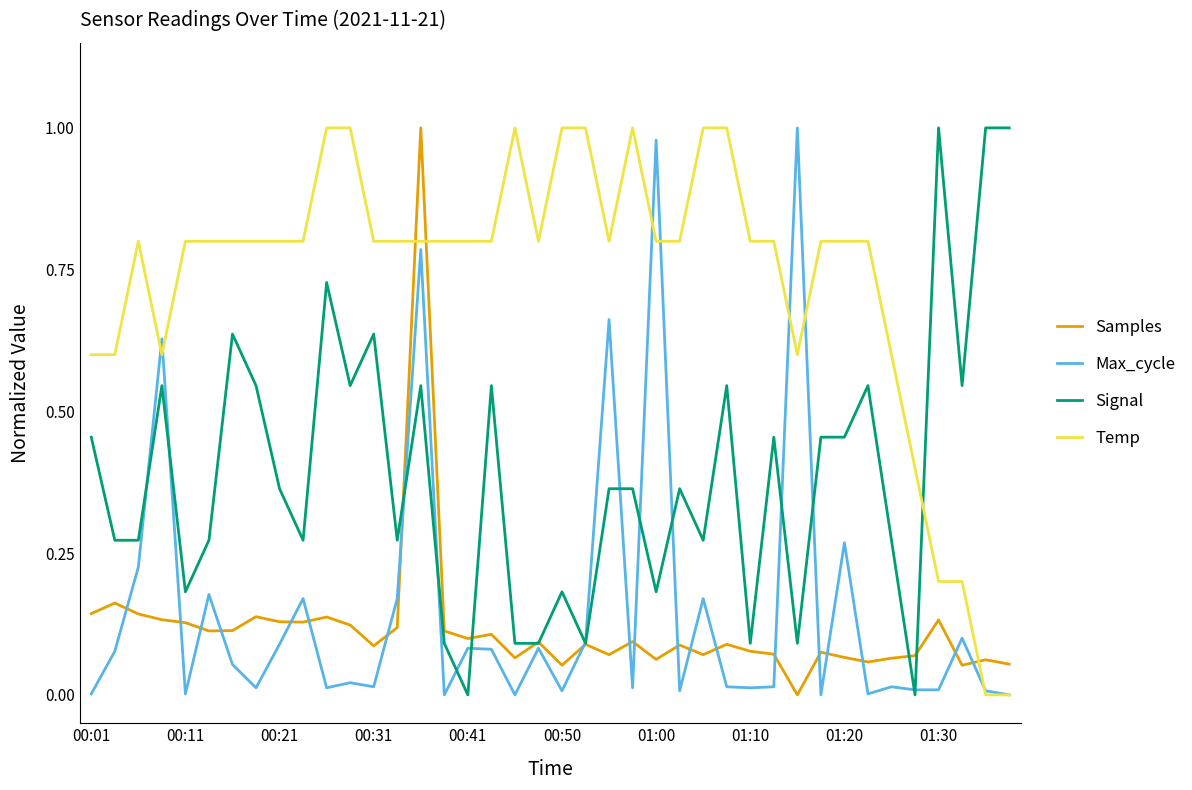

Which series has the largest total across all categories?

Temp